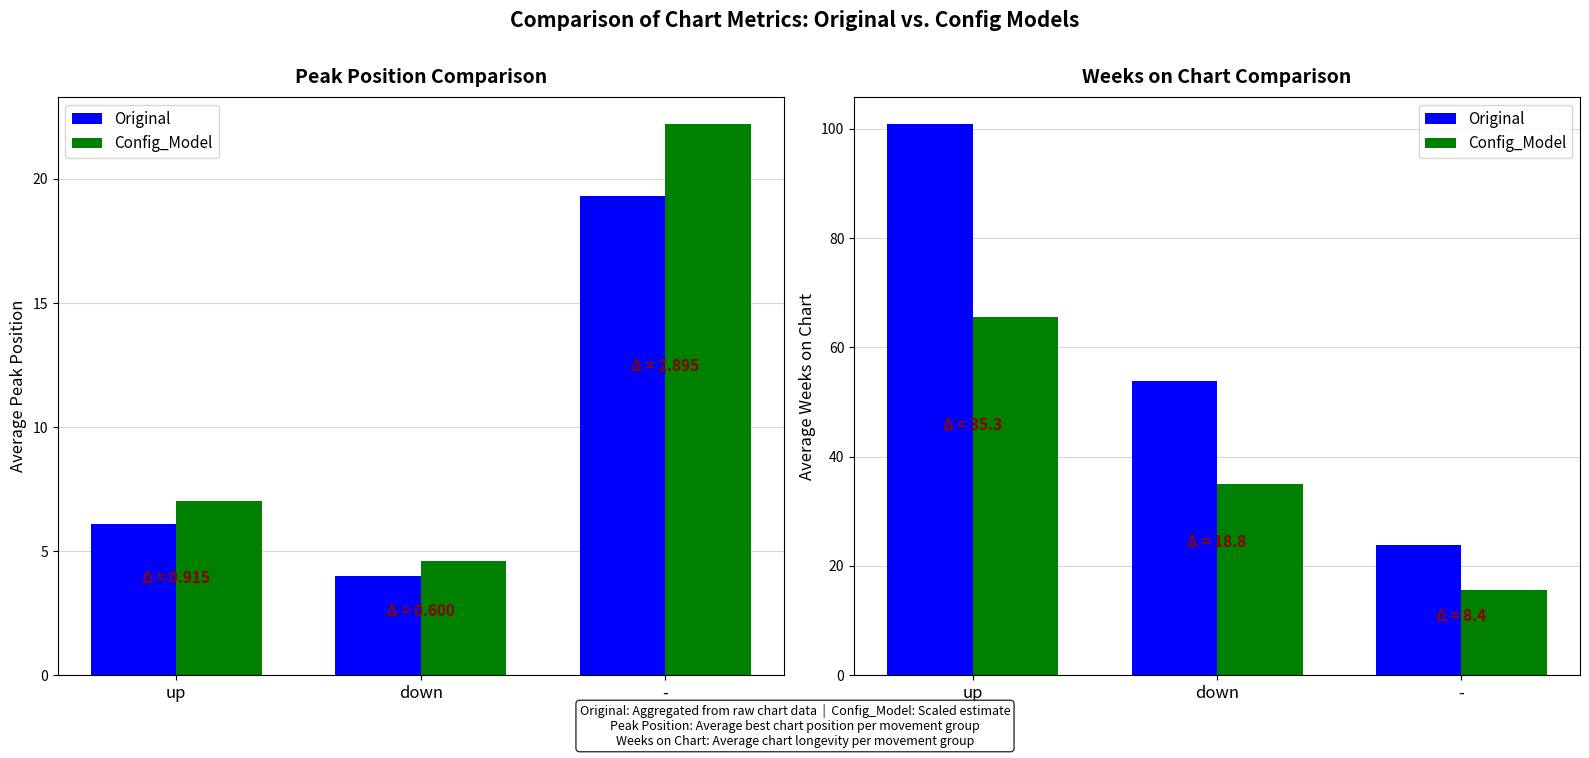

What are all the series names shown in the legend?

Original, Config_Model